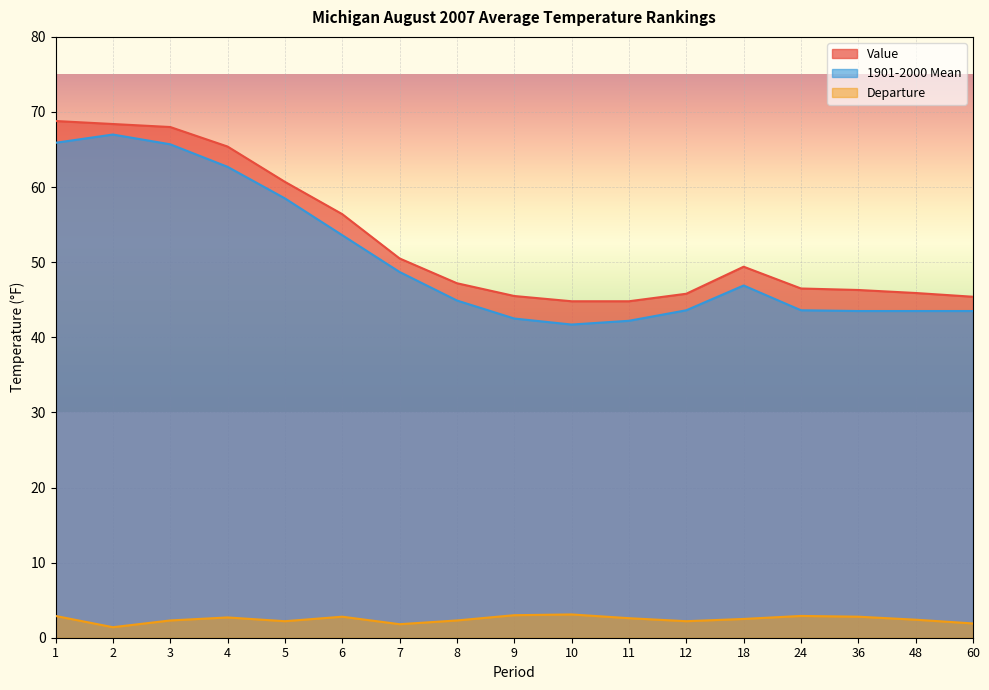

How many lines are shown in the chart?

3